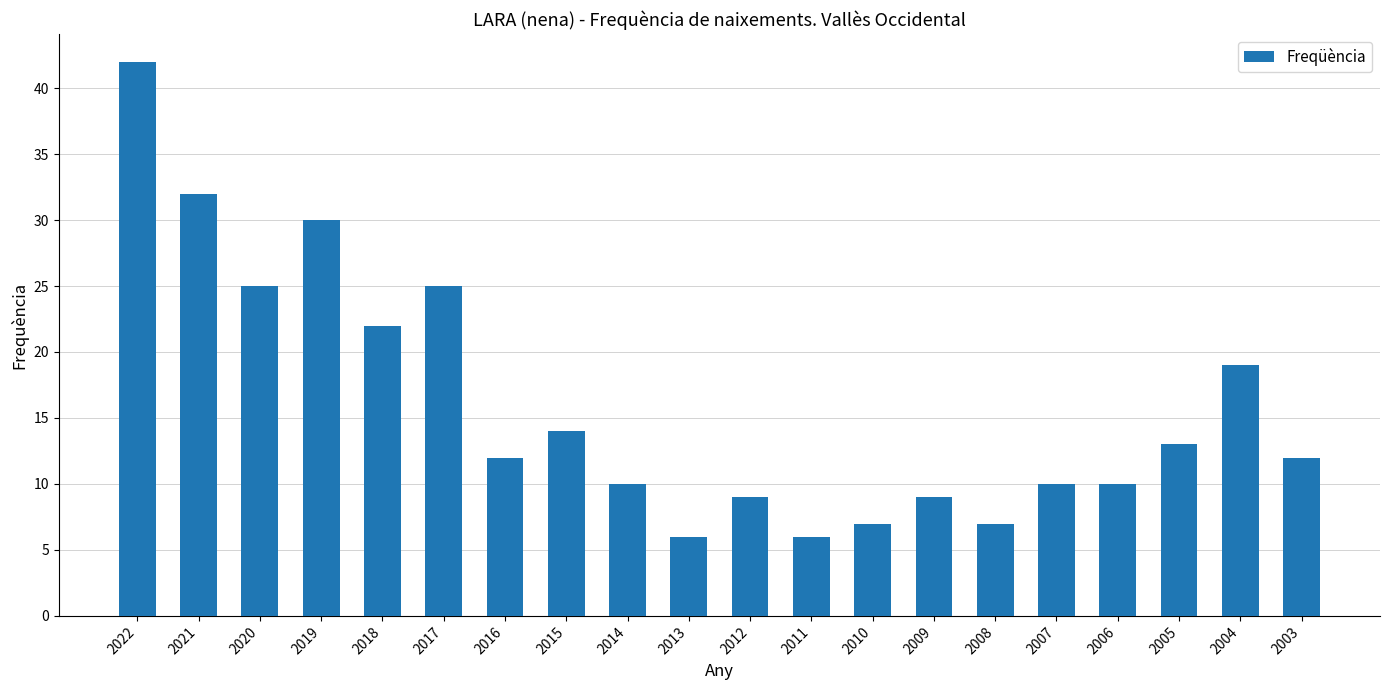

What is the sum of the values at 2010 and 2004?

26